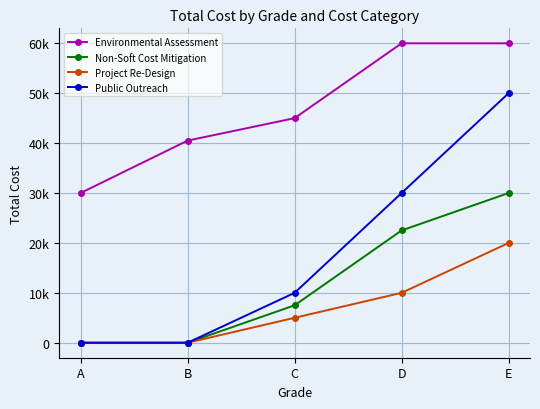

Which series has the largest range (max minus min)?

Public Outreach